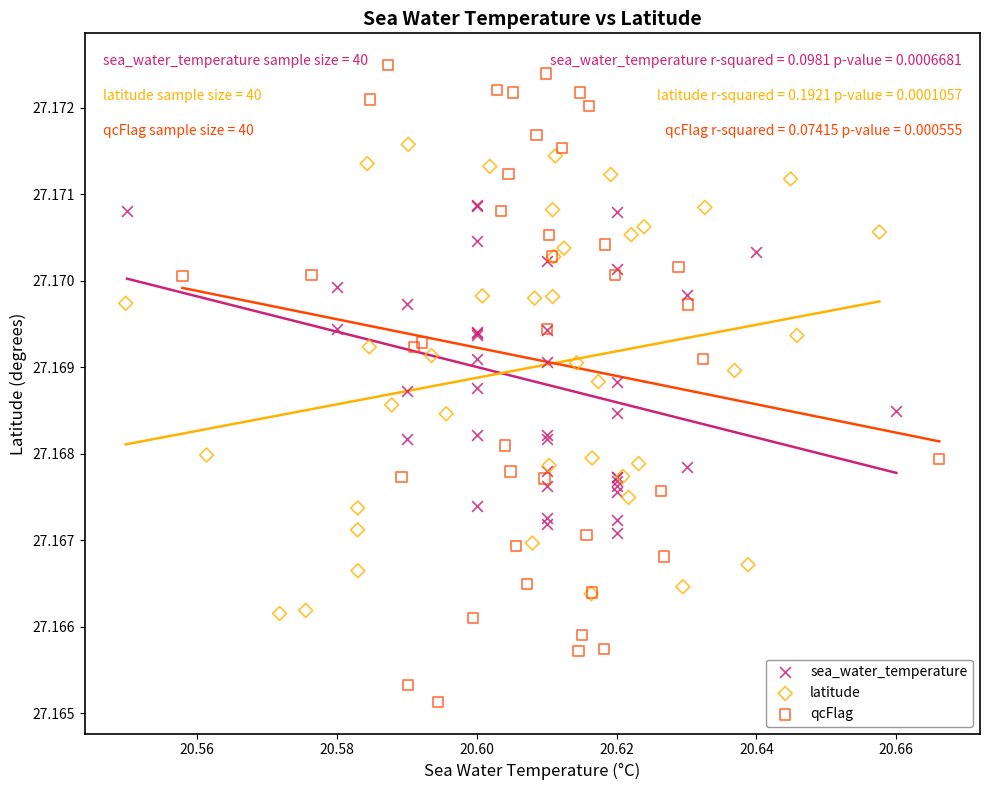

Which series has the largest Y range (max minus min)?

qcFlag